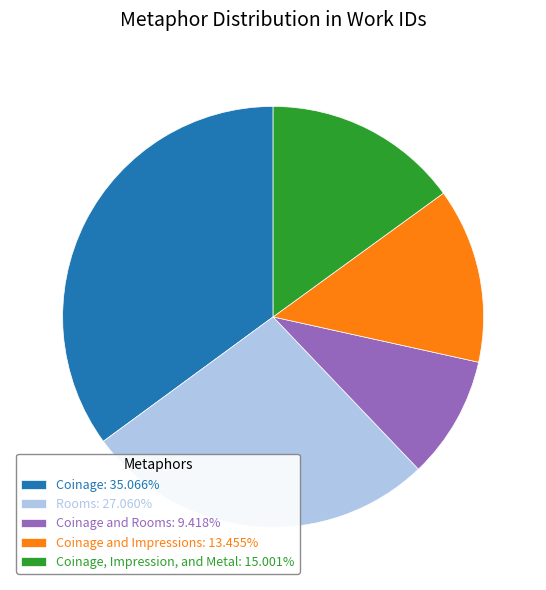

Does Coinage and Rooms: 9.418% represent more than half of the total?

No